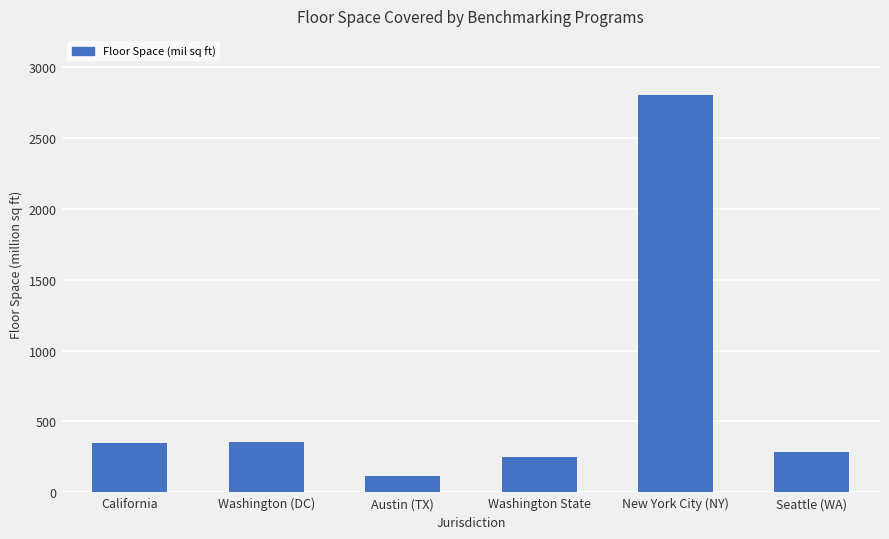

Count the number of data series in this chart.

1